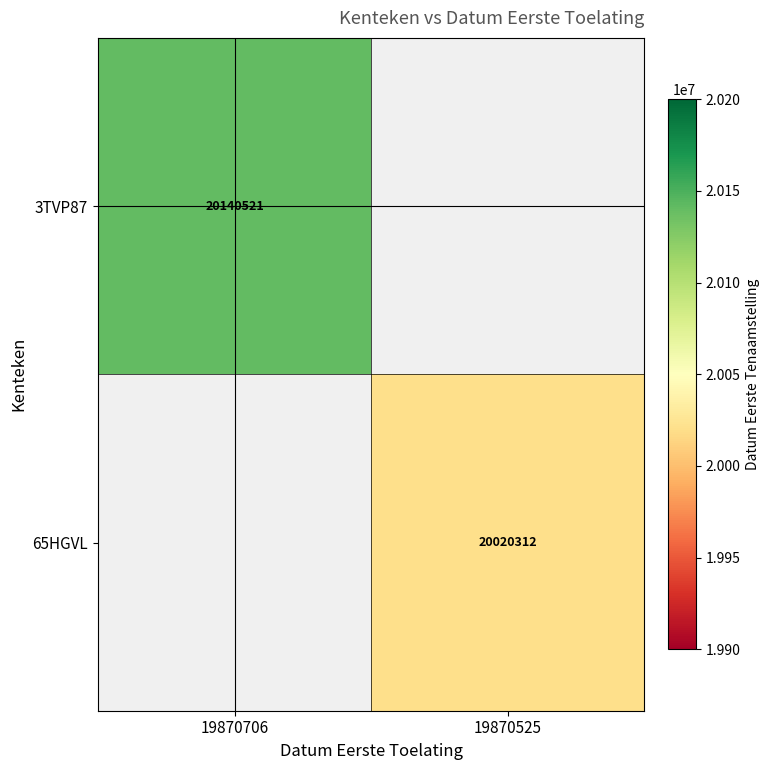

What is the maximum value shown in the chart?

20140521.0